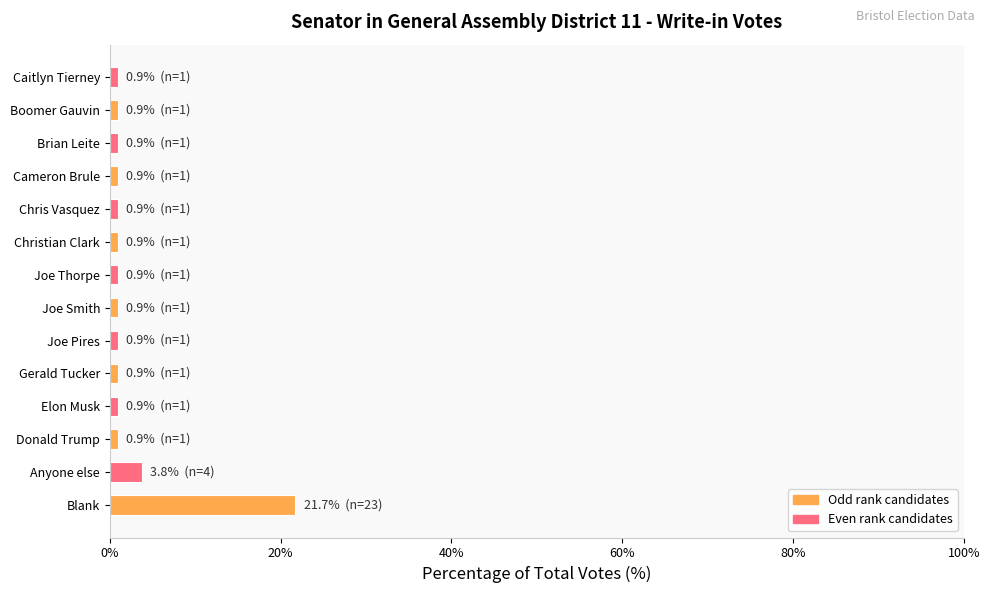

What is the difference between the maximum and second lowest values?

20.8